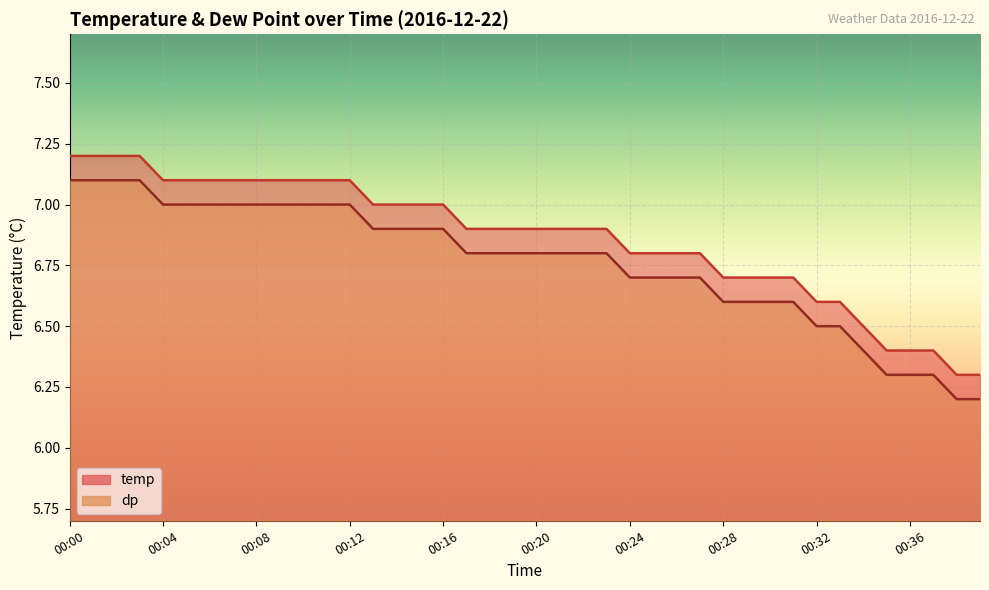

True or false: dp and temp cross at least once.

False